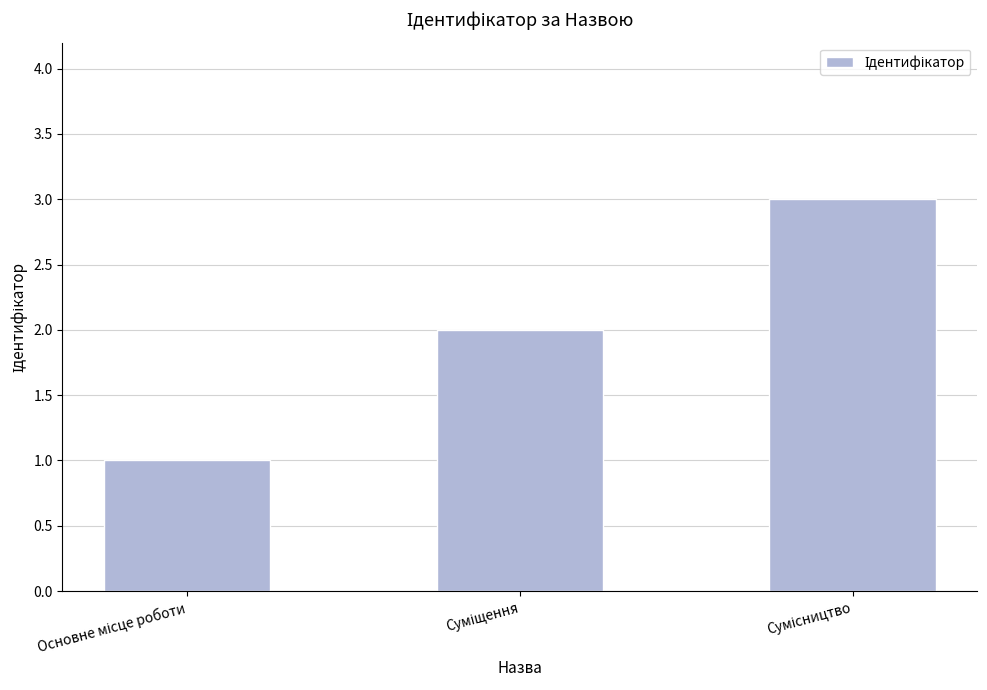

What is the sum of all values?

6